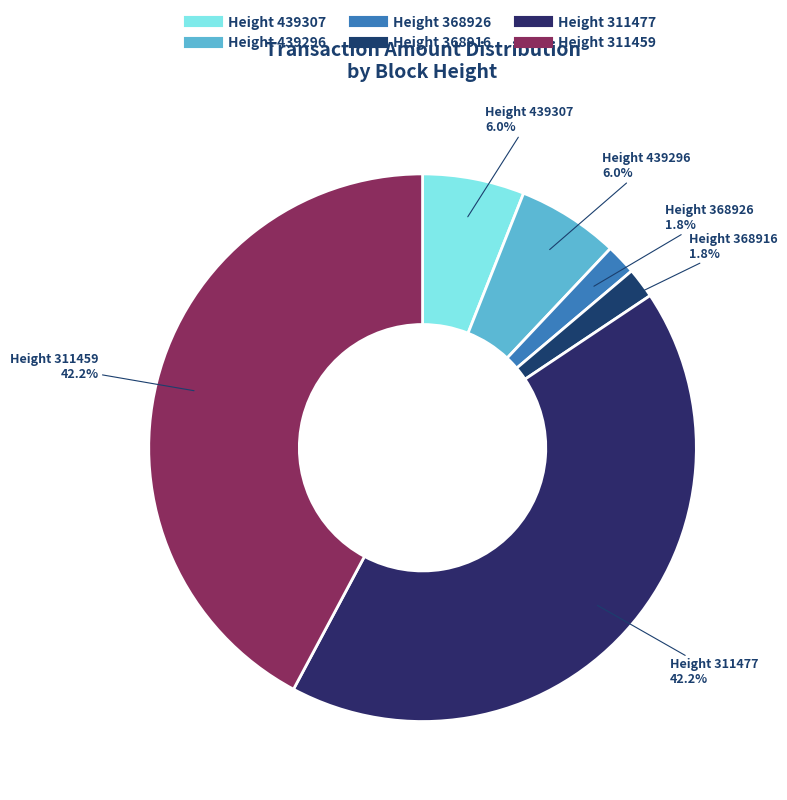

To the nearest percent, what is the difference between the largest and smallest slice percentages?

40%